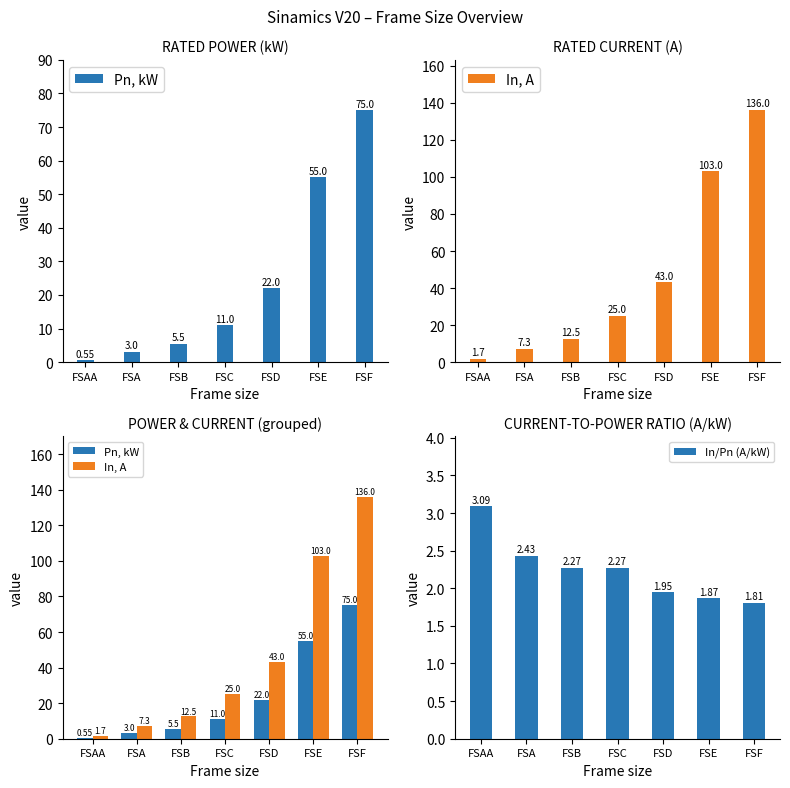

What position from the left is FSA?

2